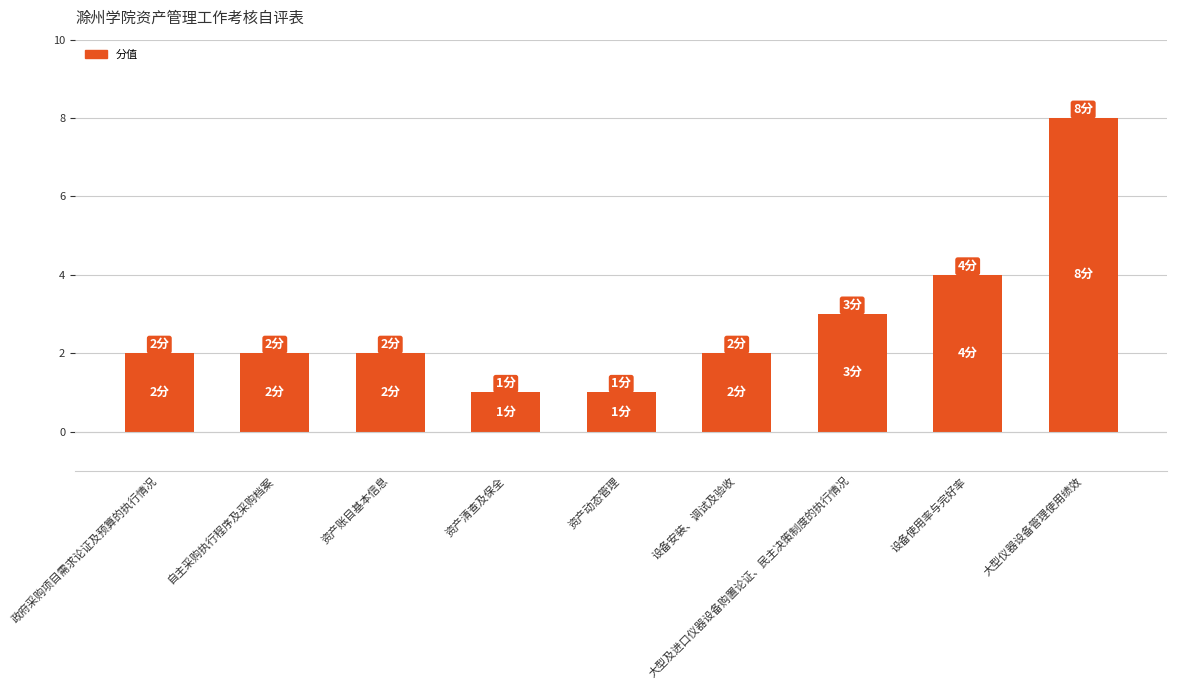

At which label is the value closest to 4?

设备使用率与完好率